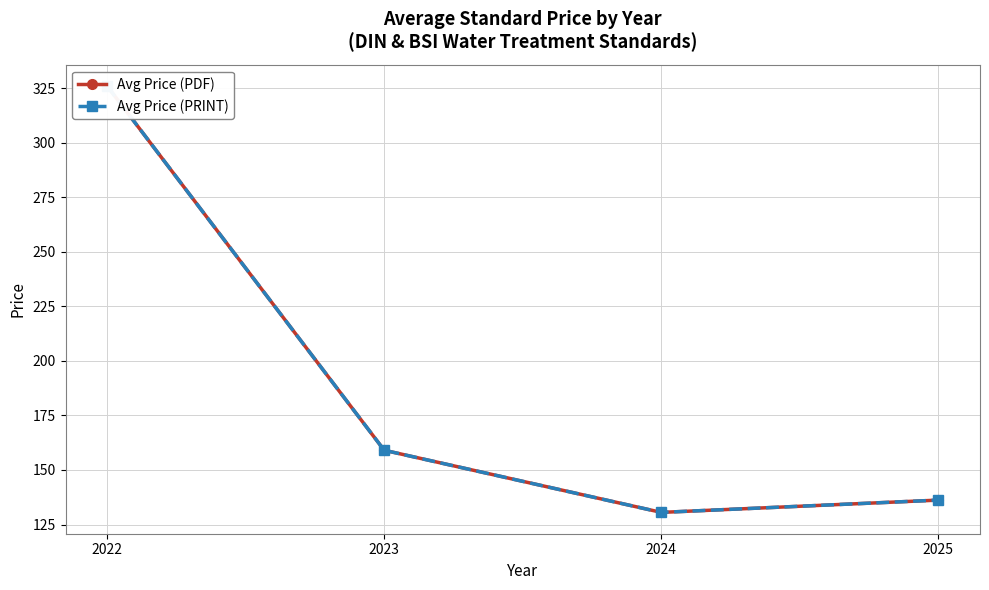

What is the difference between the Avg Price (PDF) values at 2025 and 2024?

5.6